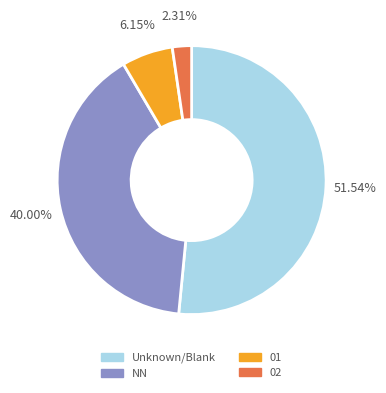

Rank the categories by value from highest to lowest.

Unknown/Blank, NN, 01, 02